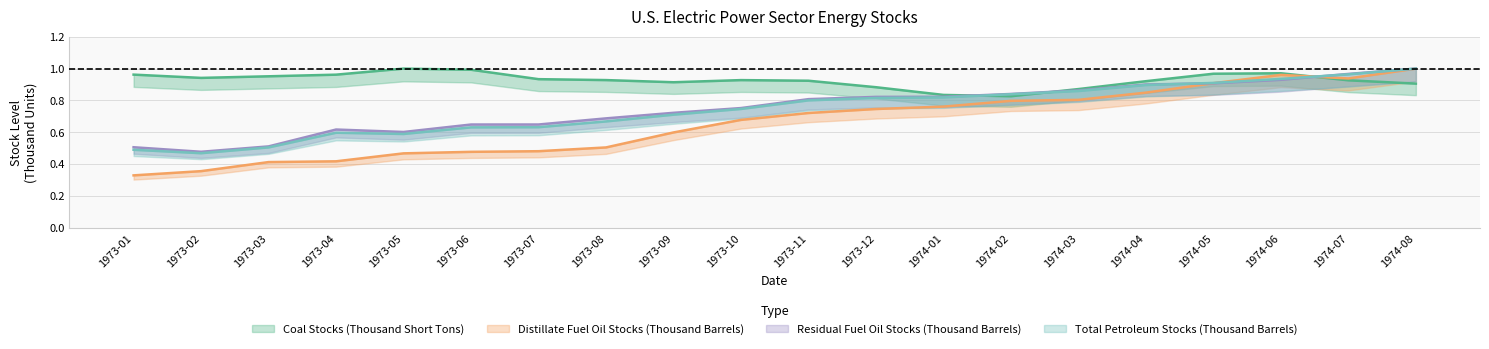

What is the lowest value of the Coal Stocks (Thousand Short Tons) series?

0.8